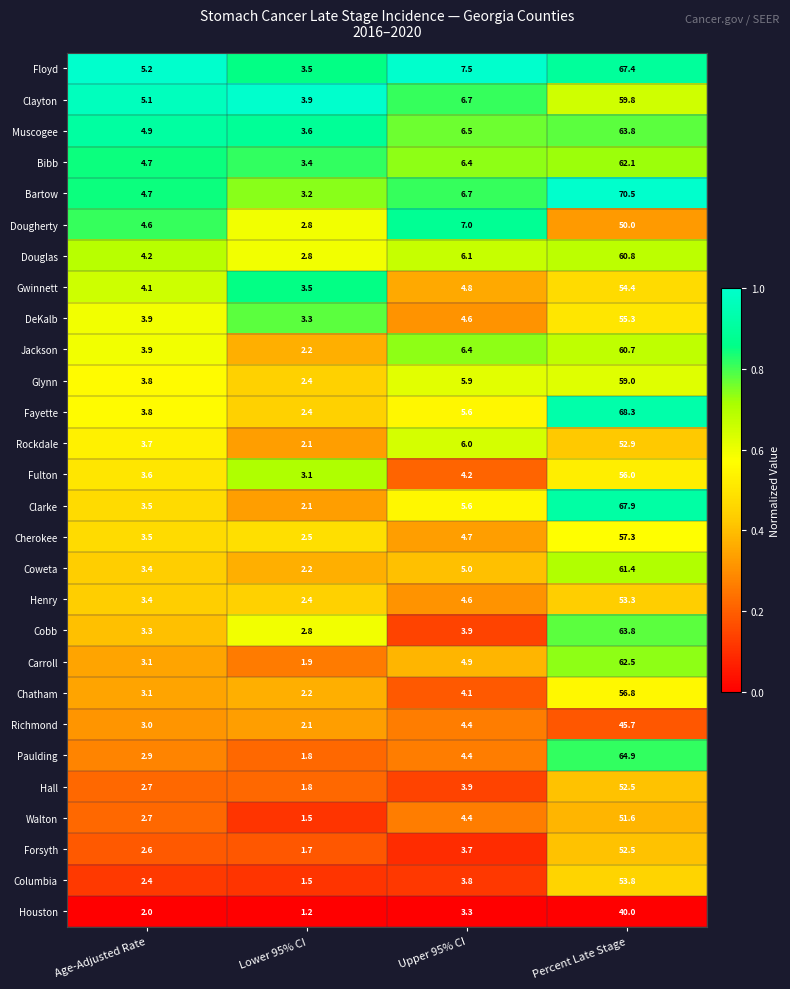

Is it true that Cherokee equals 0.8 at Age-Adjusted Rate?

False